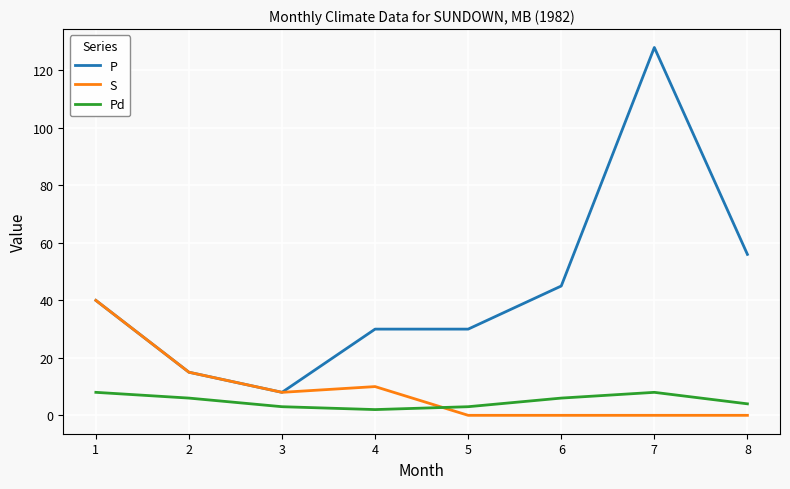

Reading left to right, what are all the values shown in this chart?

P: 1=40	2=15	3=8	4=30	5=30	6=45	7=128	8=56
S: 1=40	2=15	3=8	4=10	5=0	6=0	7=0	8=0
Pd: 1=8	2=6	3=3	4=2	5=3	6=6	7=8	8=4